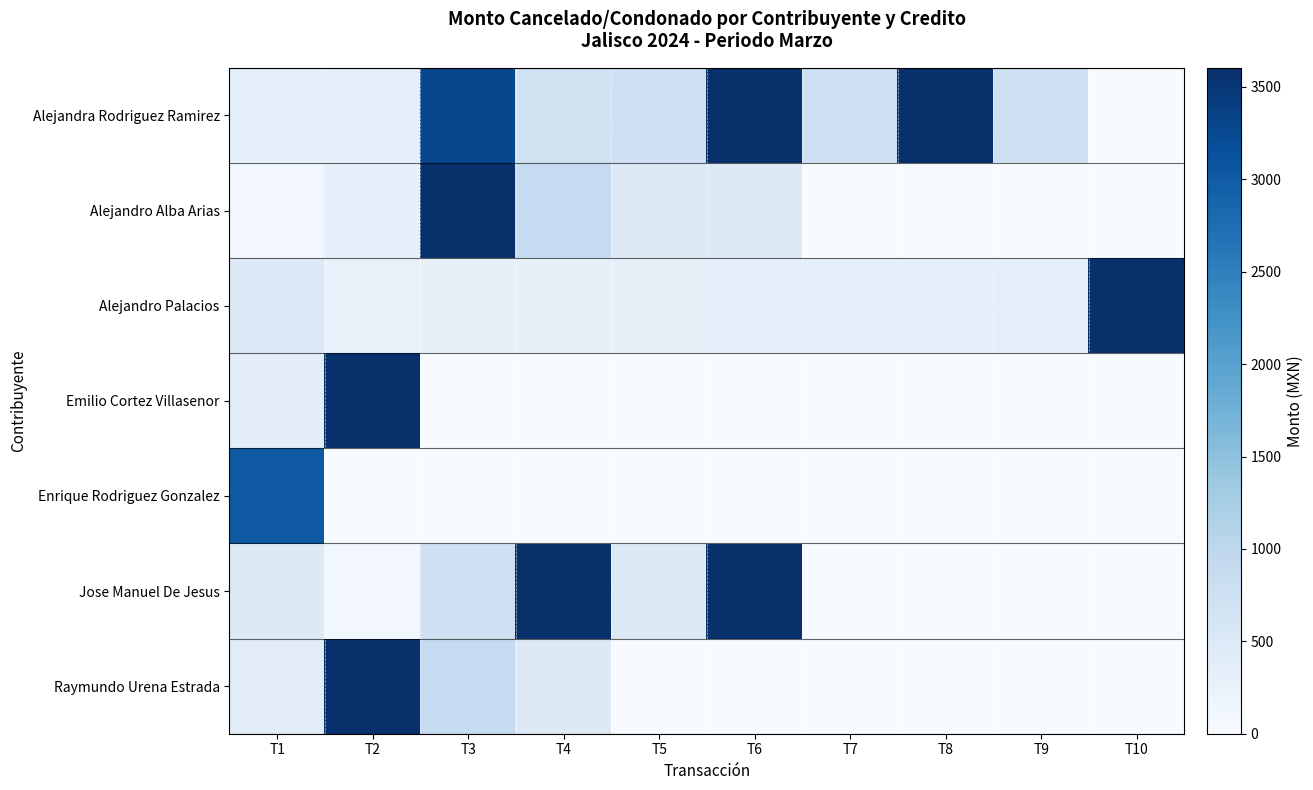

Rank the series by their maximum value, from highest to lowest.

Alejandra Rodriguez Ramirez, Alejandro Alba Arias, Alejandro Palacios, Emilio Cortez Villasenor, Jose Manuel De Jesus, Raymundo Urena Estrada, Enrique Rodriguez Gonzalez